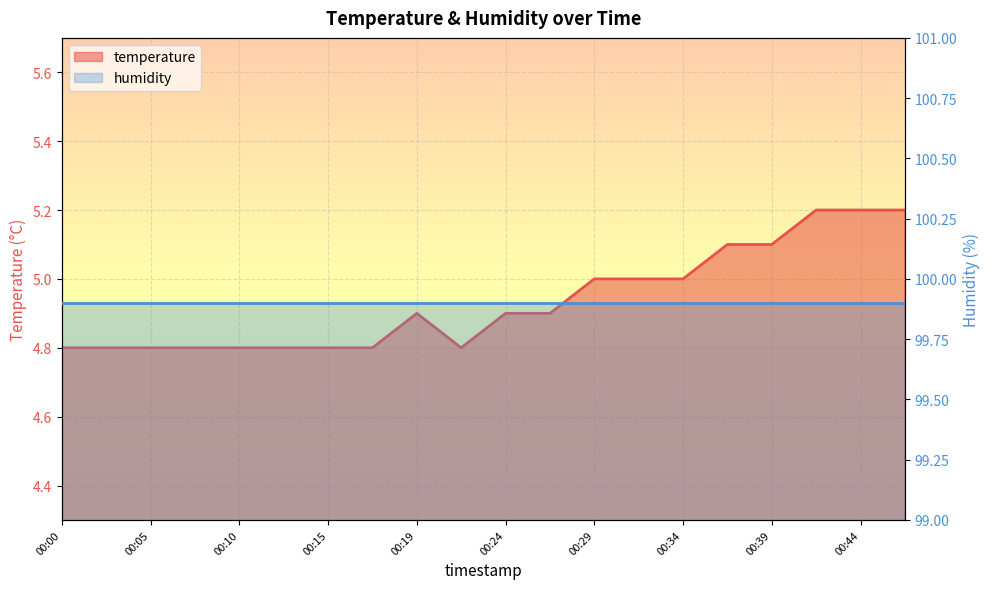

Reading right to left, extract all data points from this chart.

5.2	5.2	5.2	5.1	5.1	5.0	5.0	5.0	4.9	4.9	4.8	4.9	4.8	4.8	4.8	4.8	4.8	4.8	4.8	4.8